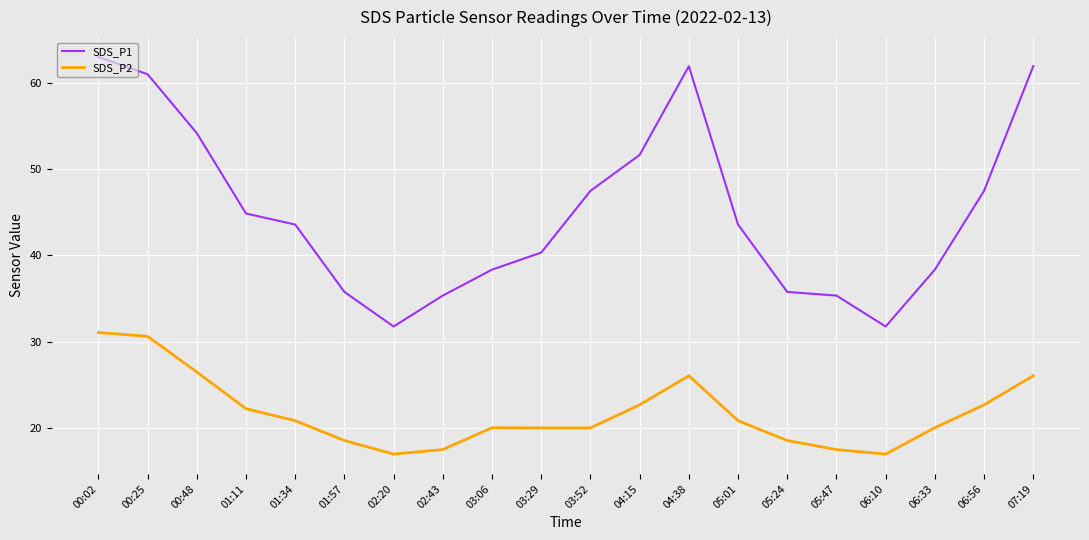

Rank the series by their average value, from highest to lowest.

SDS_P1, SDS_P2